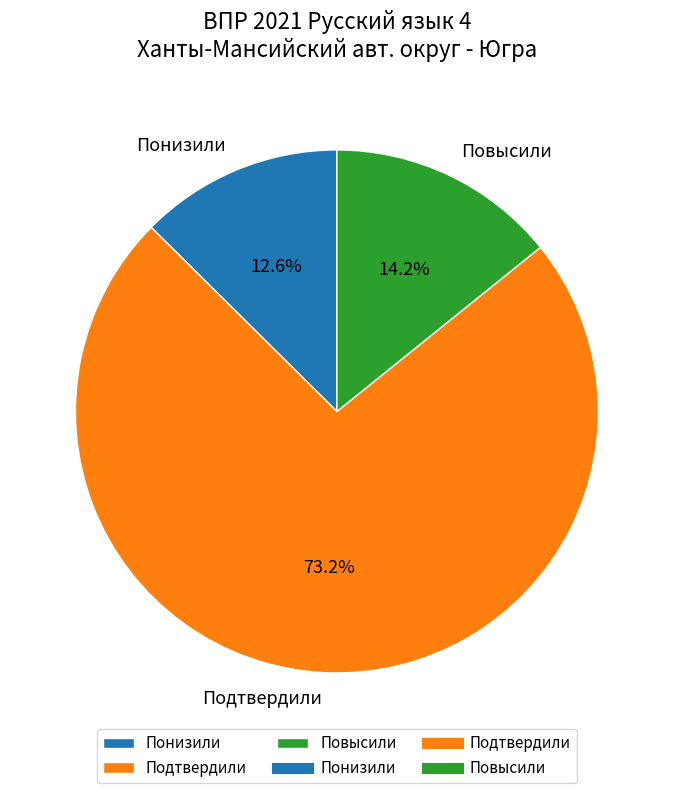

Which has a higher value, Понизили or Подтвердили?

Подтвердили